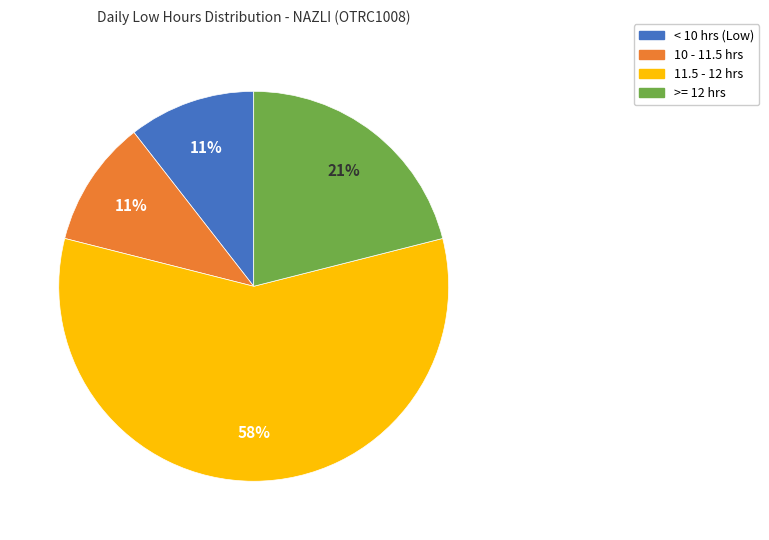

Count the number of slices in the pie.

4